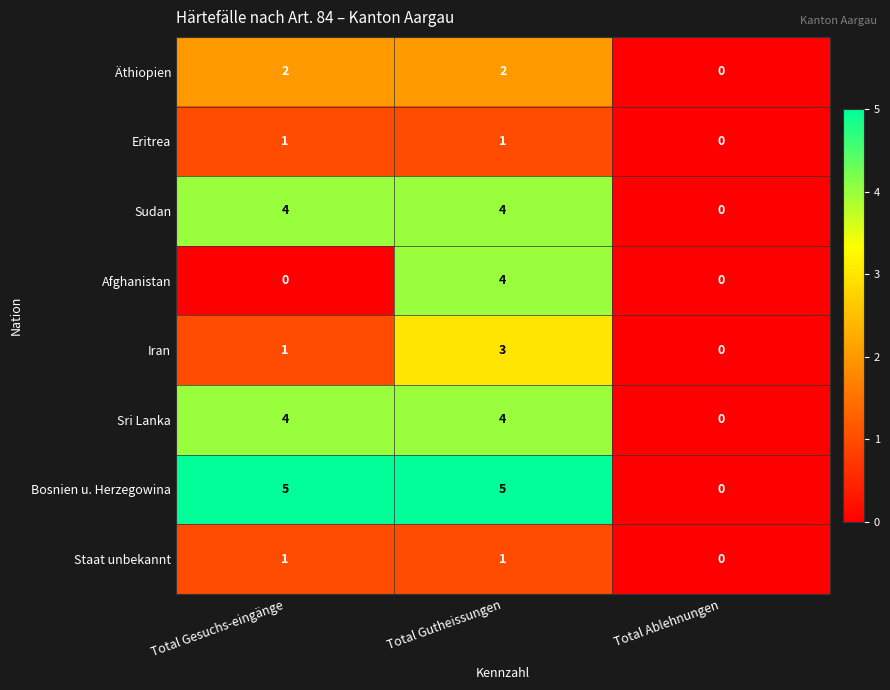

Which series changed the most between Total Gesuchs-eingänge and Total Ablehnungen?

Bosnien u. Herzegowina